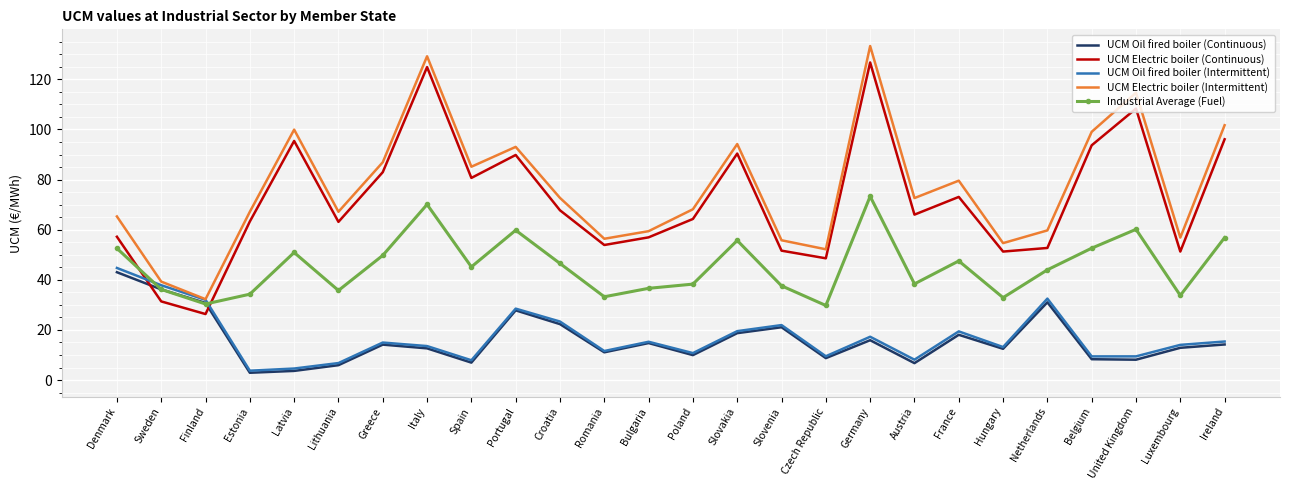

Rank the series by their maximum value, from lowest to highest.

UCM Oil fired boiler (Continuous), UCM Oil fired boiler (Intermittent), Industrial Average (Fuel), UCM Electric boiler (Continuous), UCM Electric boiler (Intermittent)